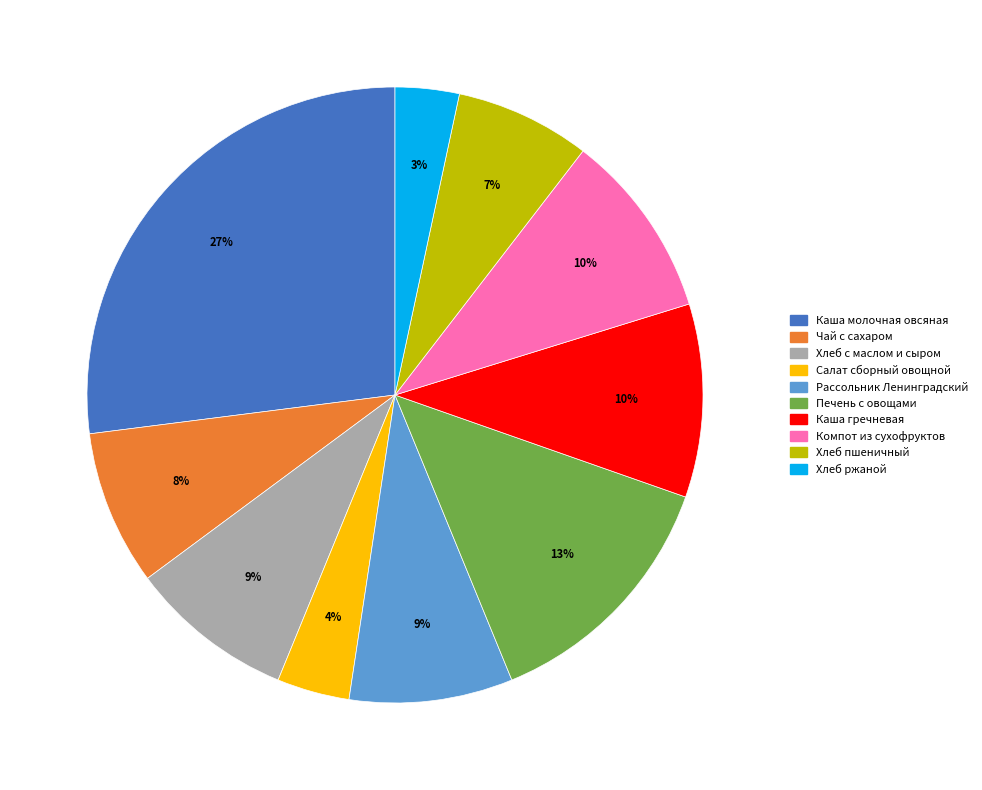

Does any single category account for the majority?

No